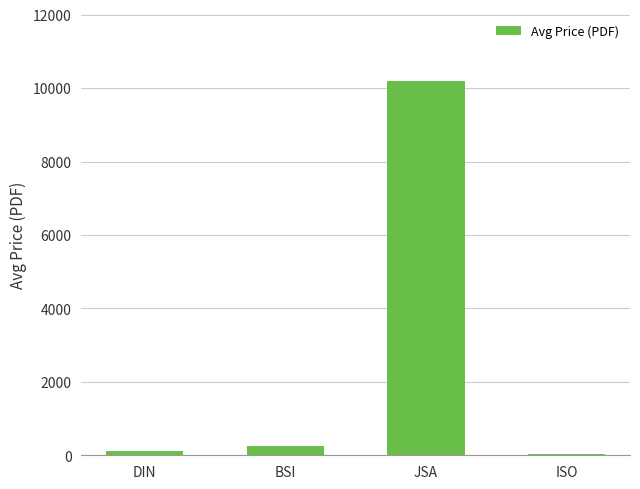

What is the change in value from DIN to BSI?

+127.1